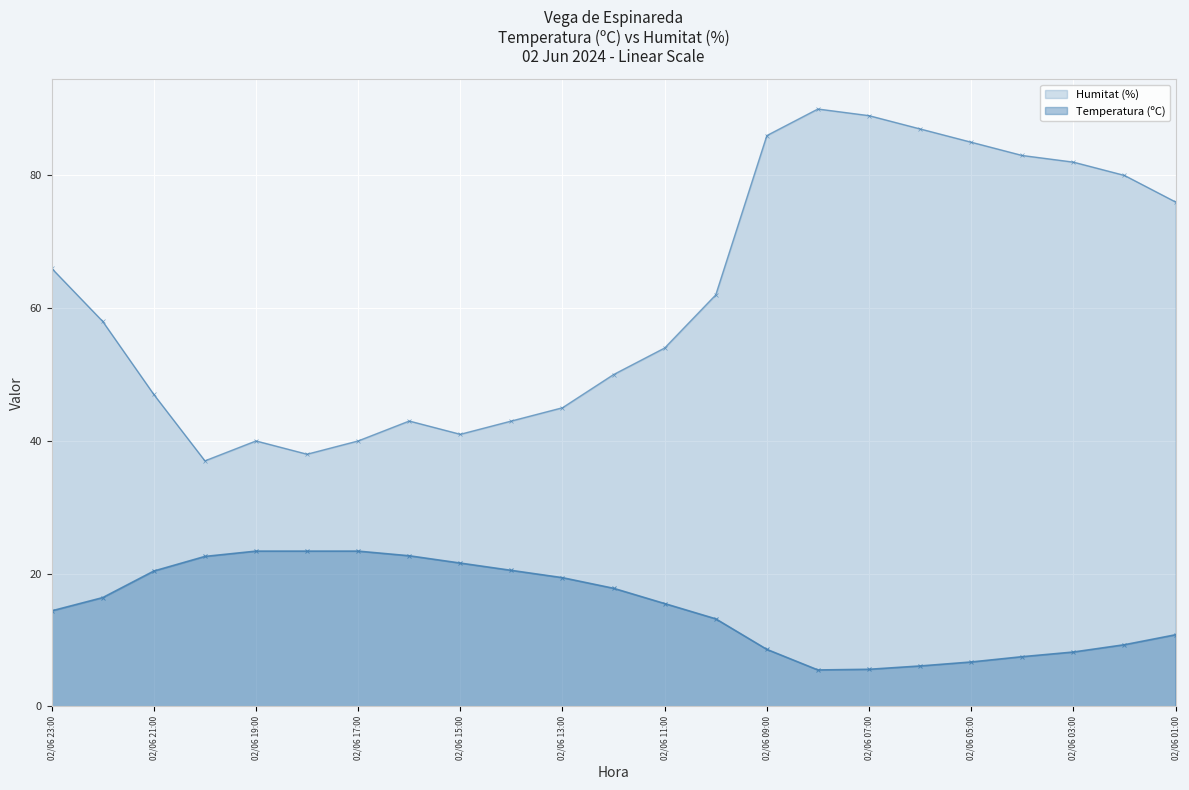

At which category is the sum across all series the highest?

15